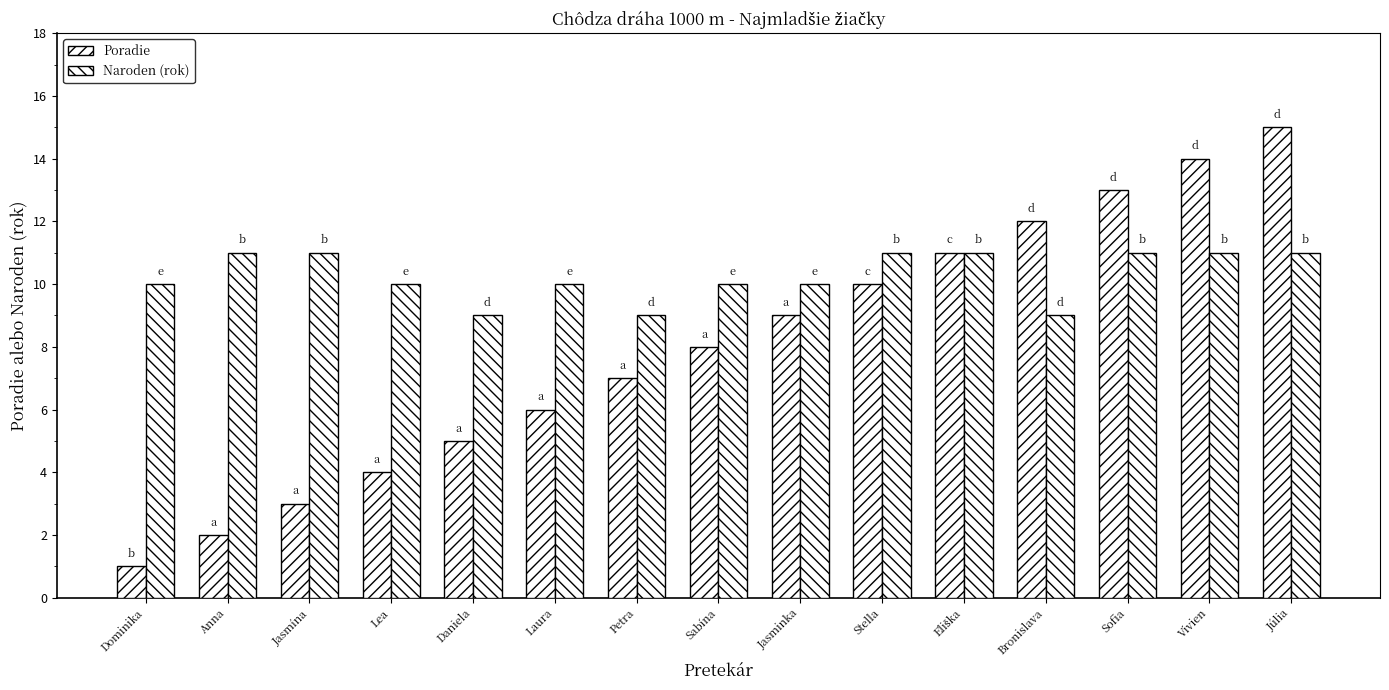

How many data points in Poradie are less than 8?

7